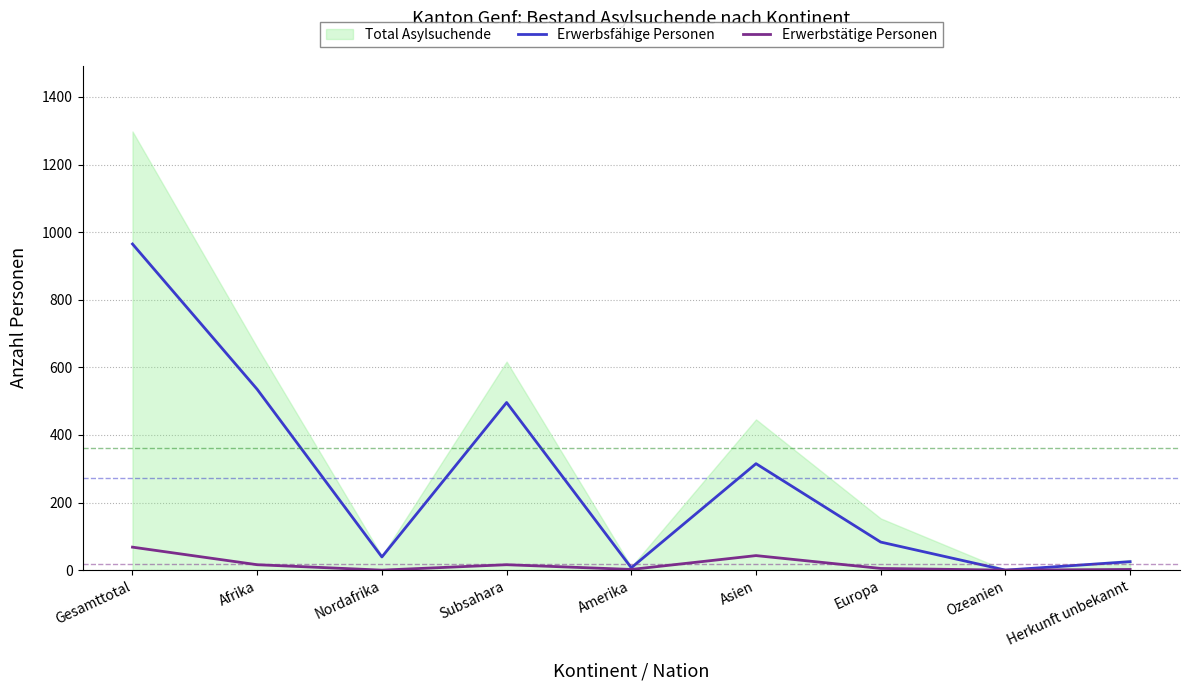

How many lines are shown in the chart?

2